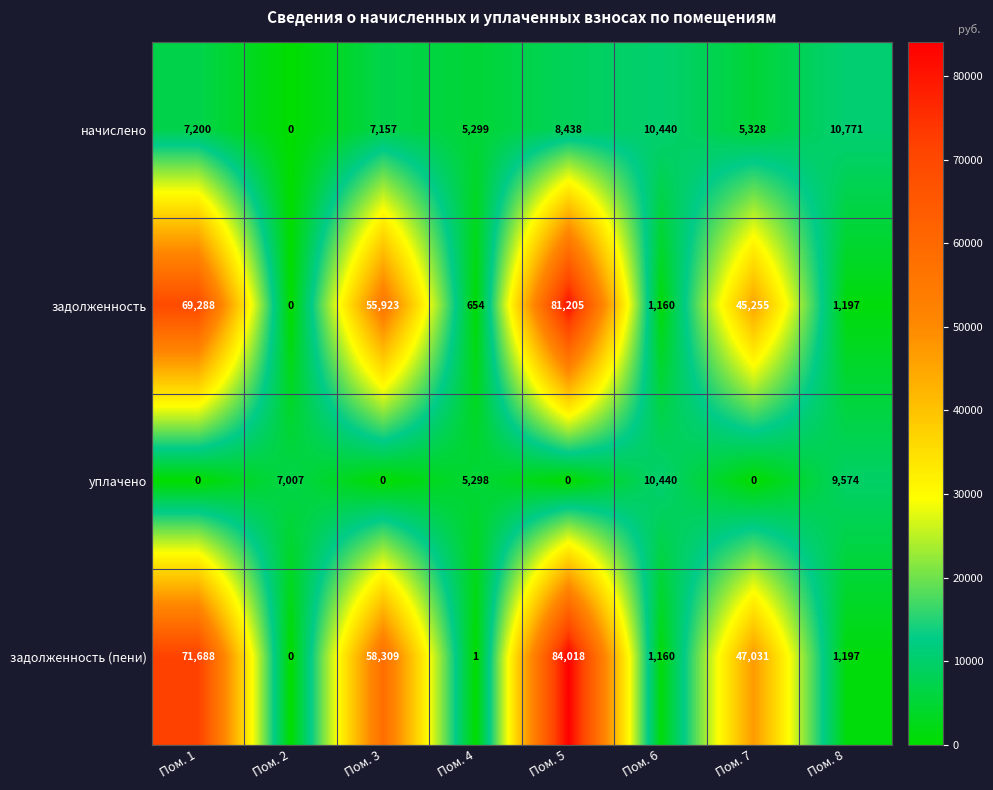

Between Пом. 5 and Пом. 7, which series saw the biggest shift?

задолженность (пени)